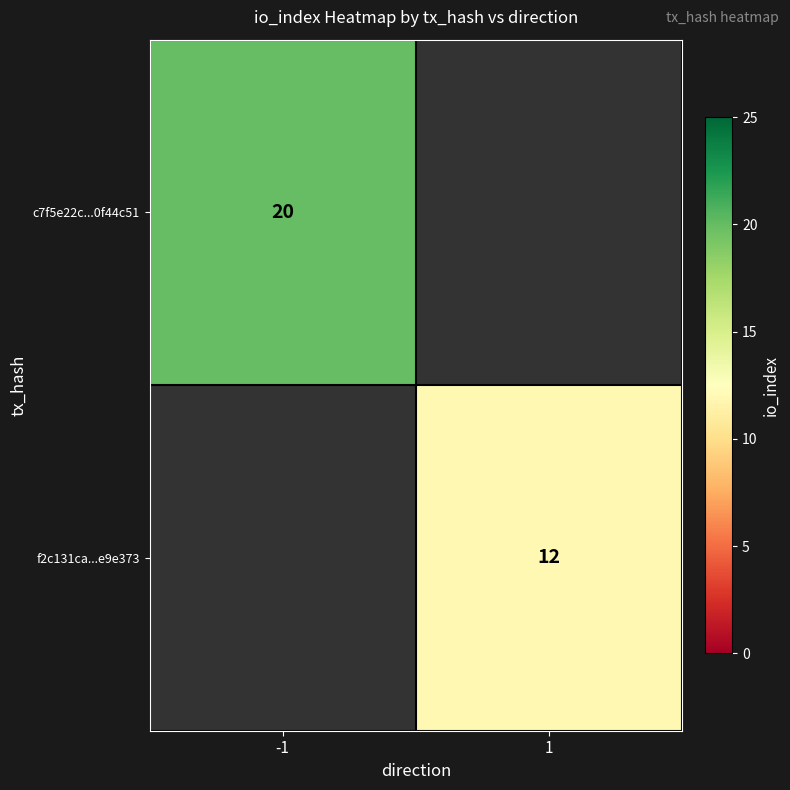

The f2c131ca...e9e373 series shows 7 at 1. True or false?

False